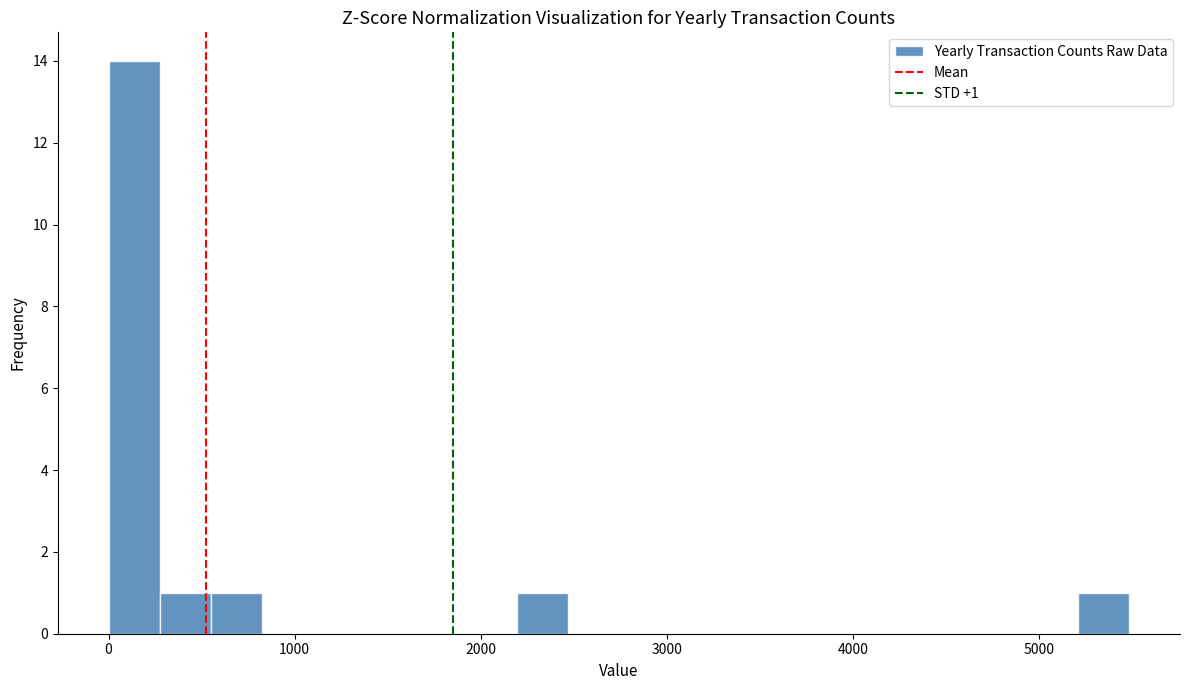

Read against the x-axis, roughly where is the centre of the tallest bar?

100